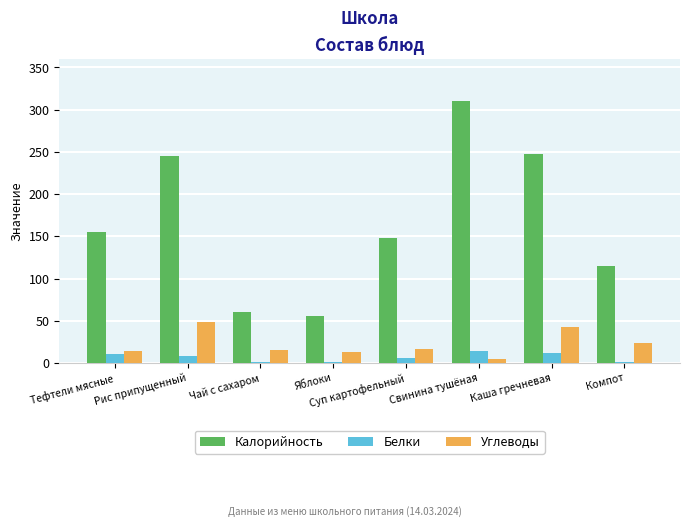

What is the average value of the Калорийность series?

167